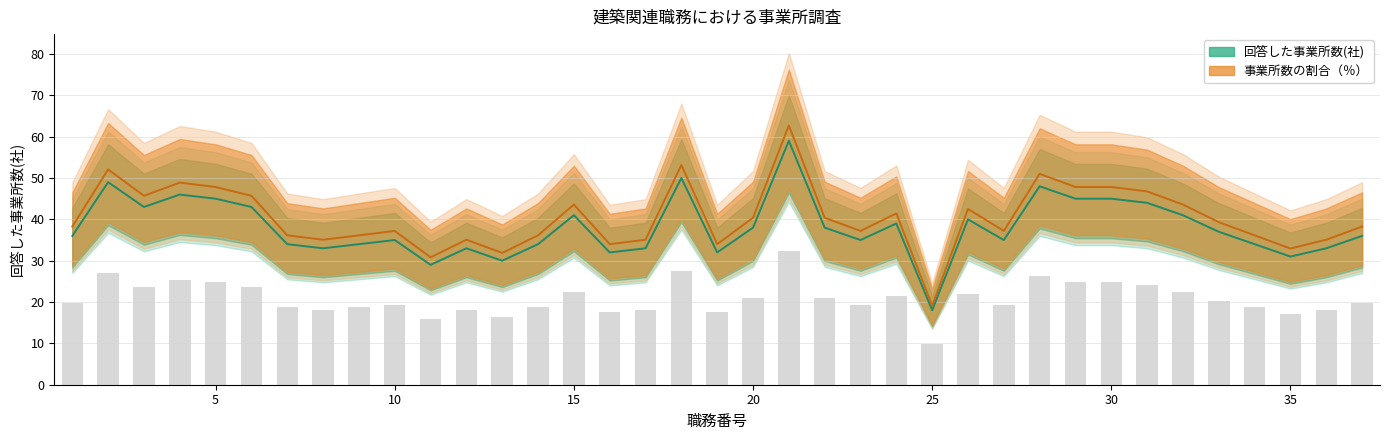

The 回答した事業所数(社) series shows 13.2 at 3. True or false?

False